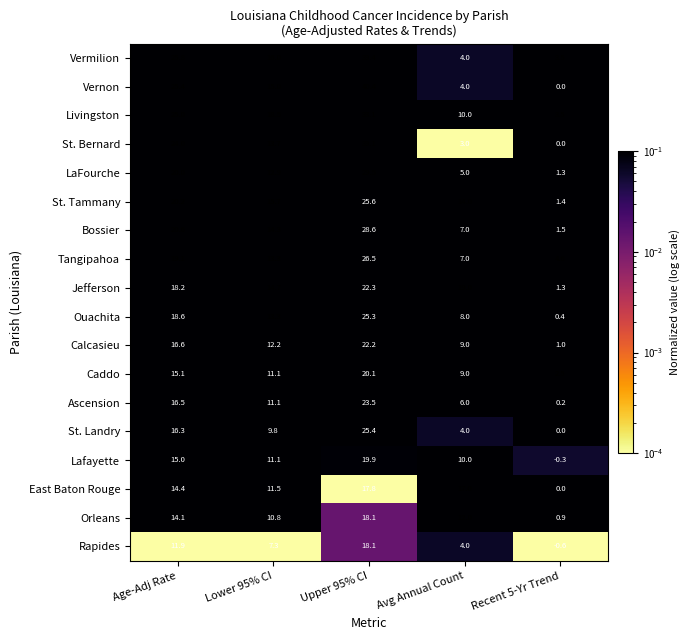

What is the average value of the St. Tammany series?

15.4